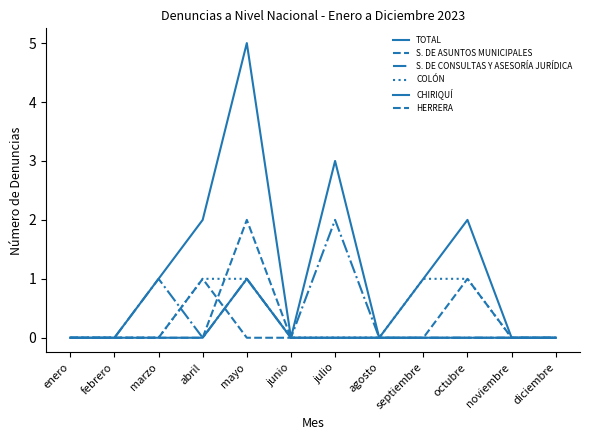

Does the chart display data point markers on the line(s)?

No